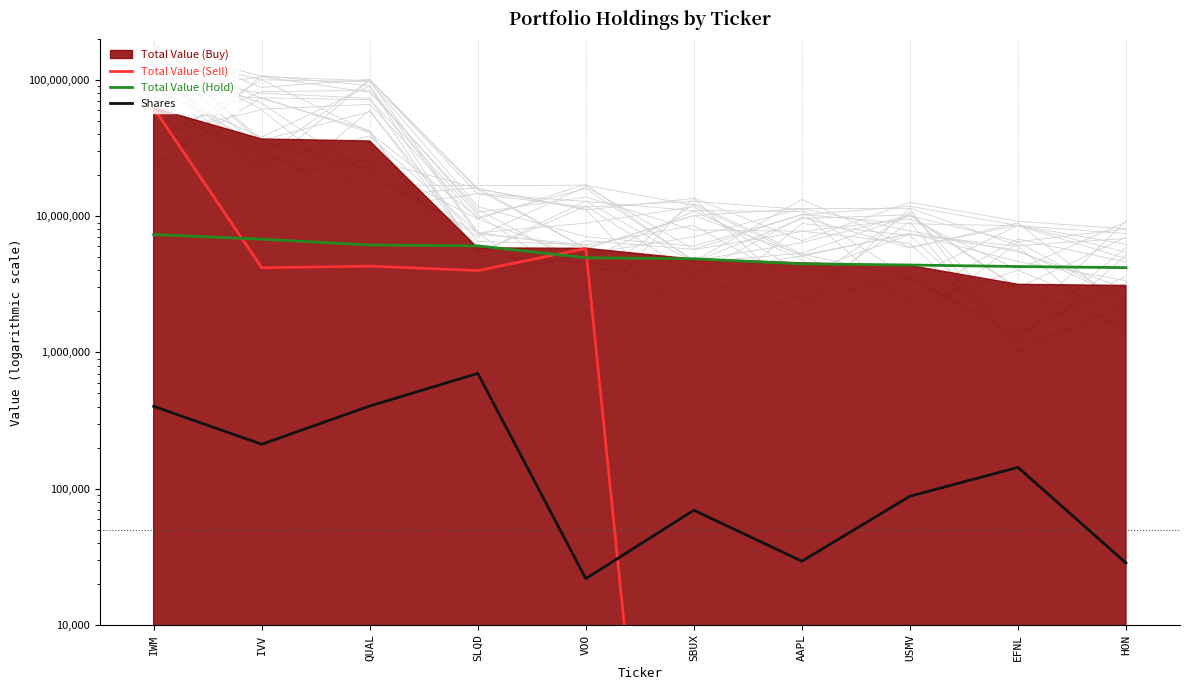

The value of Total Value (Hold) at SBUX is 4873000.0. True or false?

True